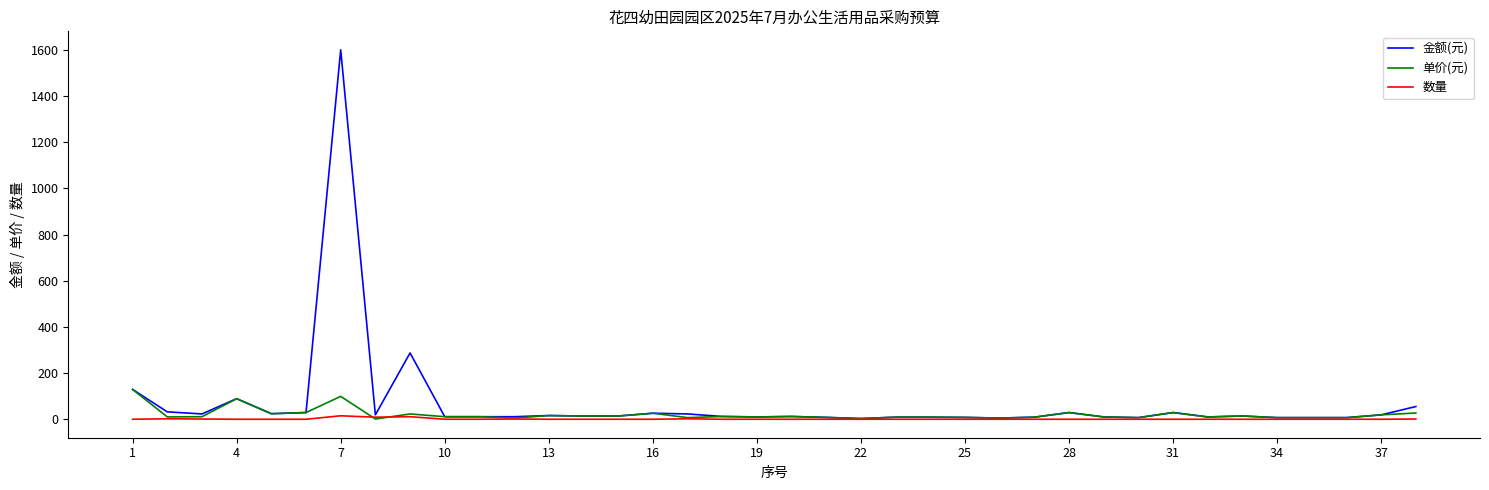

Rank the series by their maximum value, from lowest to highest.

数量, 单价(元), 金额(元)